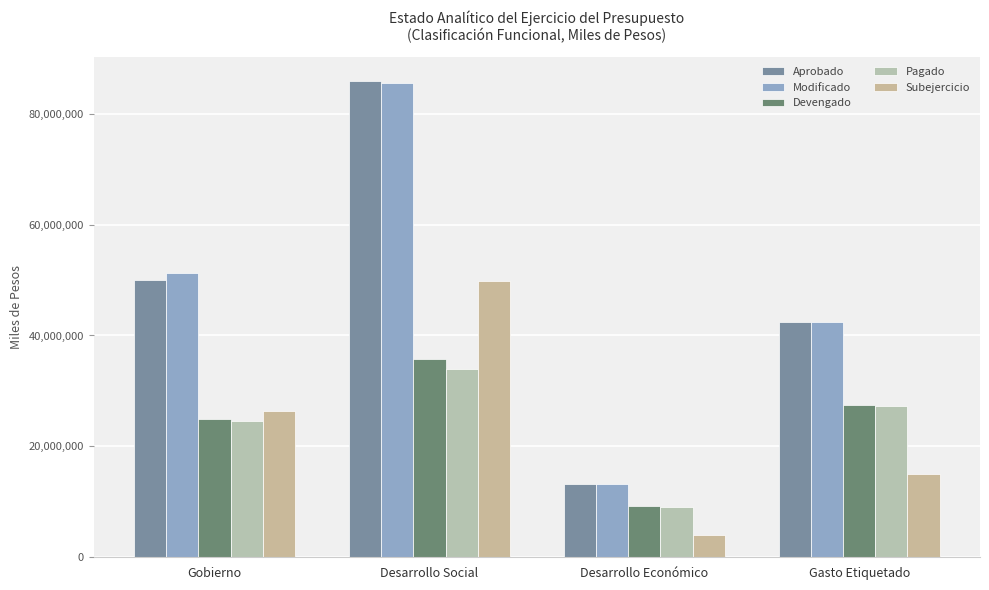

At which category does the chart reach its minimum across all series?

Desarrollo Económico